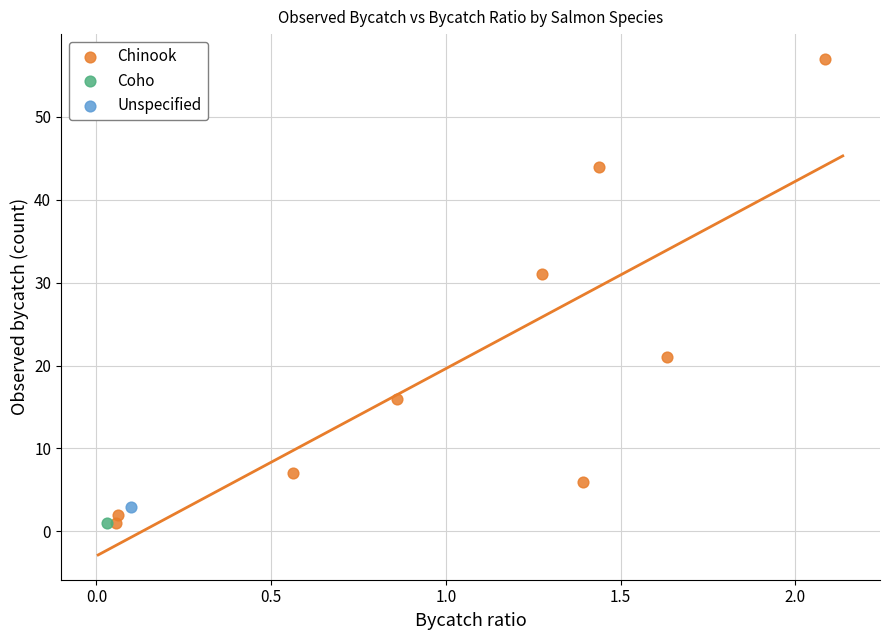

What are all the series names shown in the legend?

Chinook, Coho, Unspecified